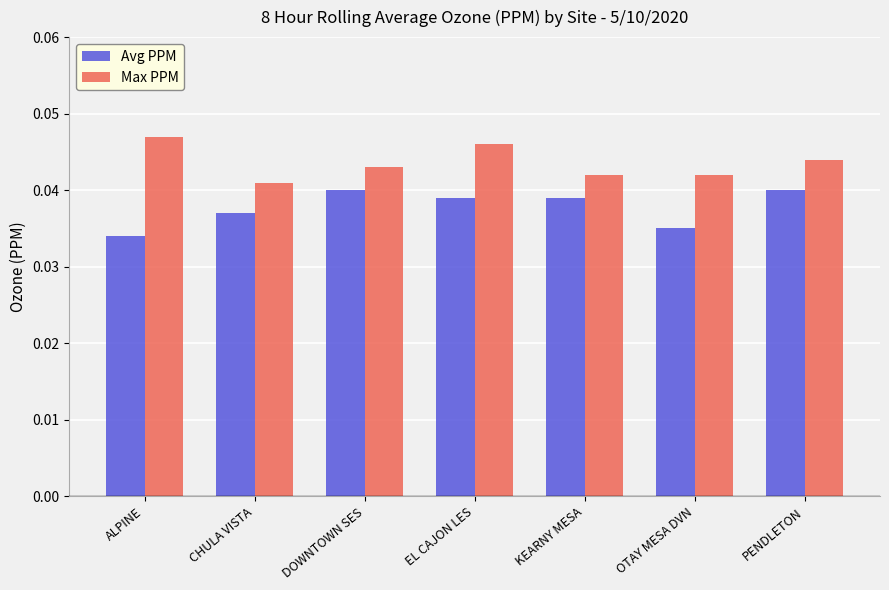

At which label is Avg PPM closest to 0?

ALPINE